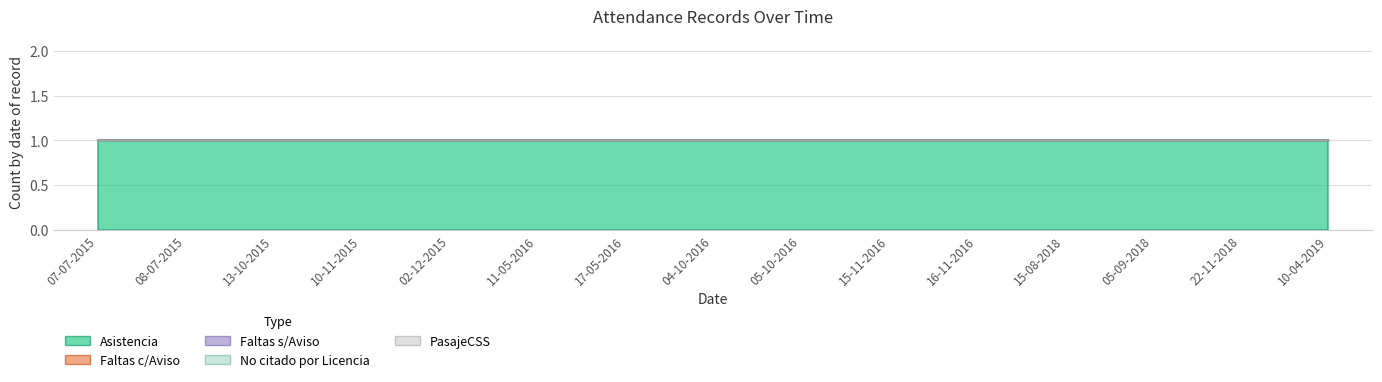

What are all the series names shown in the legend?

Asistencia, Faltas c/Aviso, Faltas s/Aviso, No citado por Licencia, PasajeCSS